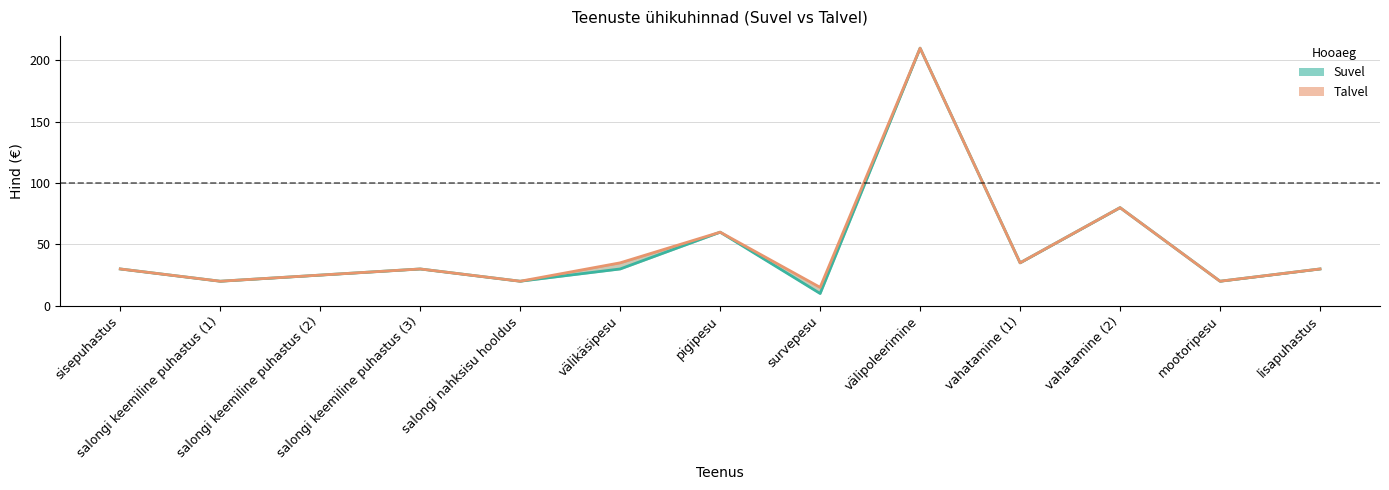

At how many categories does at least one series exceed 106?

1